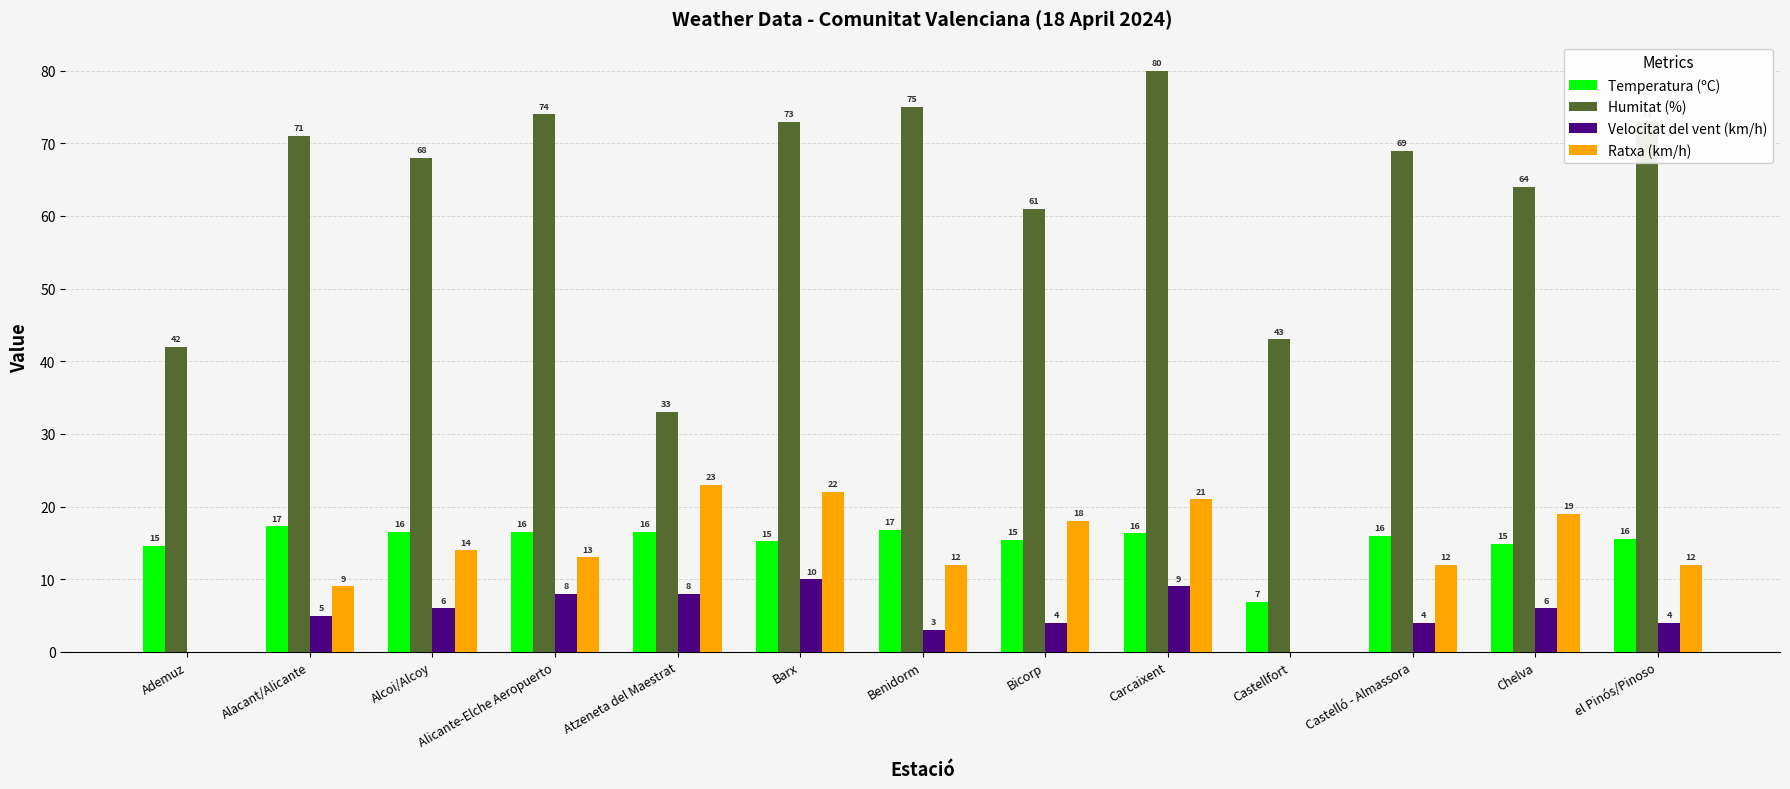

Which series has the largest total across all categories?

Humitat (%)